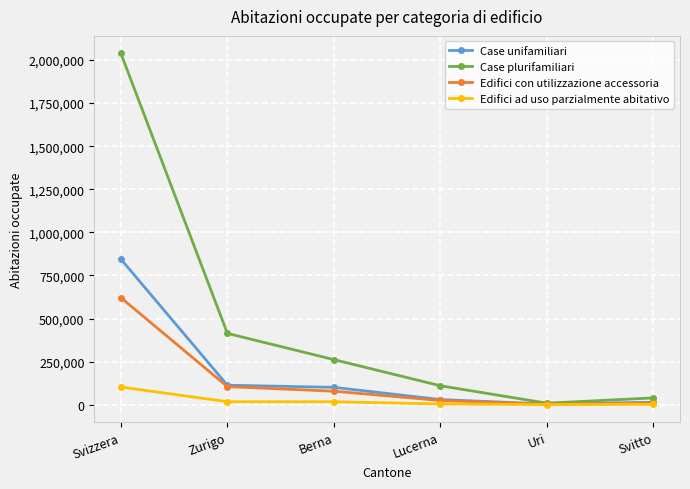

What is the label of the 2nd point from the right?

Uri